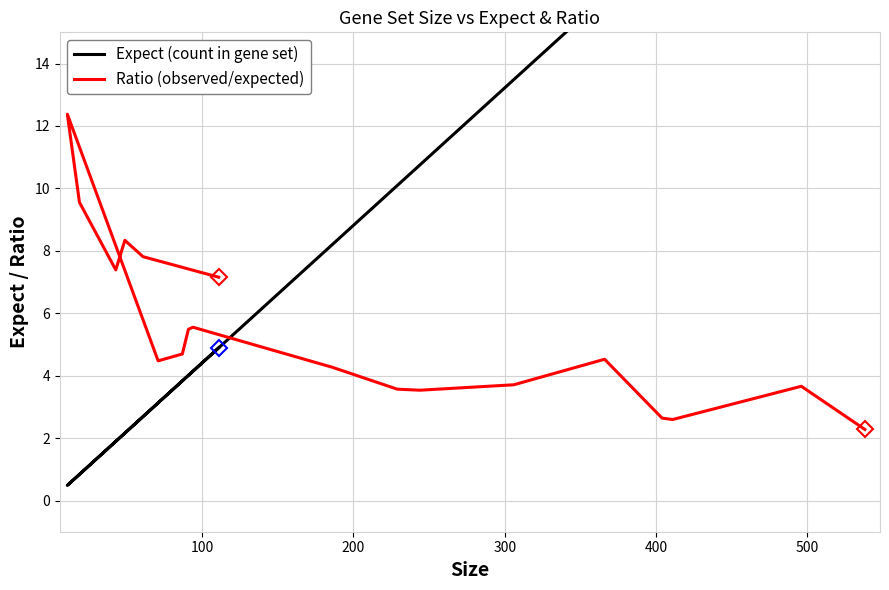

What is the label of the 16th point from the right?

400